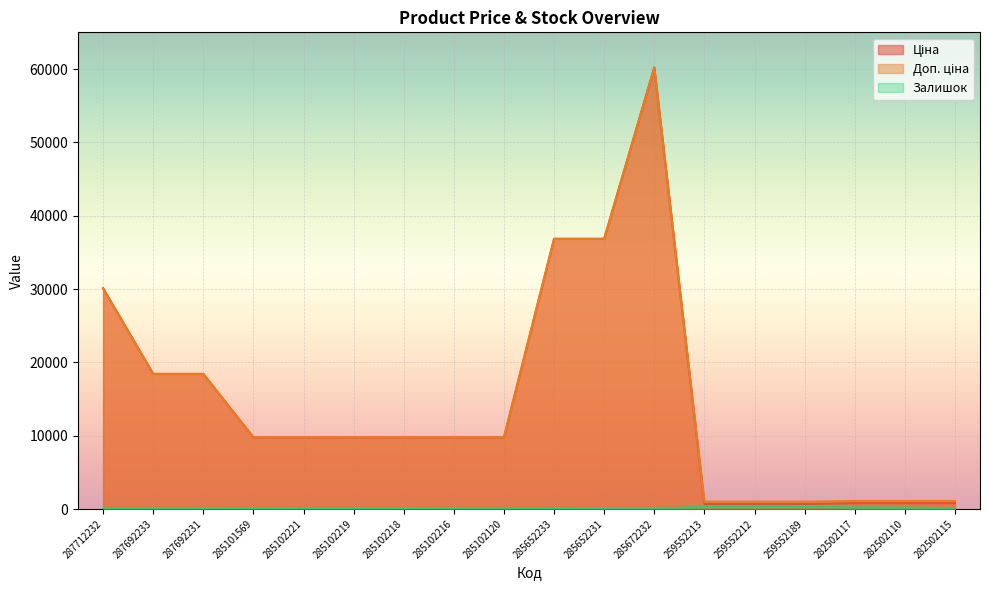

True or false: Ціна and Доп. ціна intersect in this chart.

False